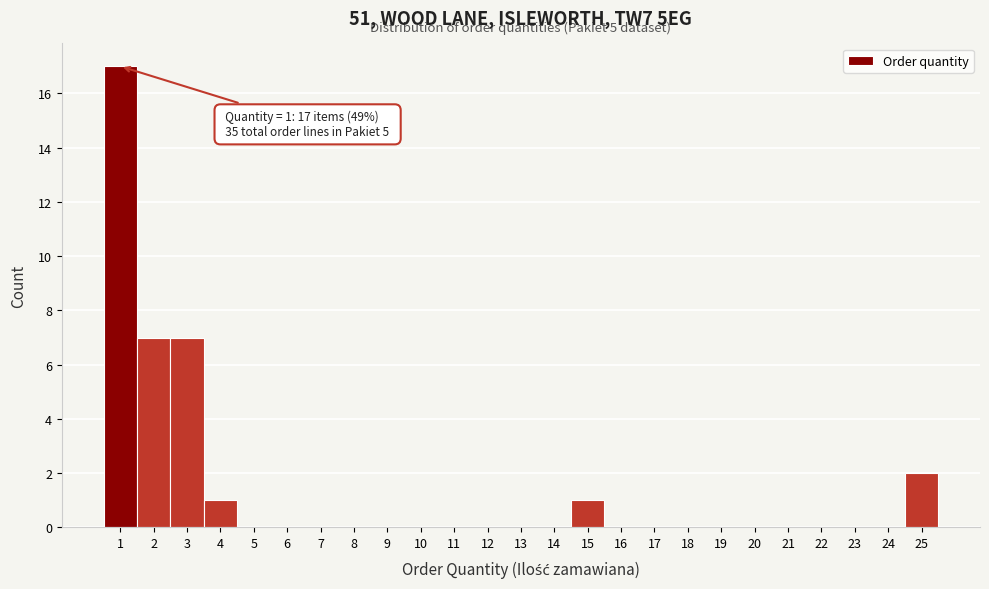

Over which range of the x-axis is the bar tallest?

0.5 to 1.5